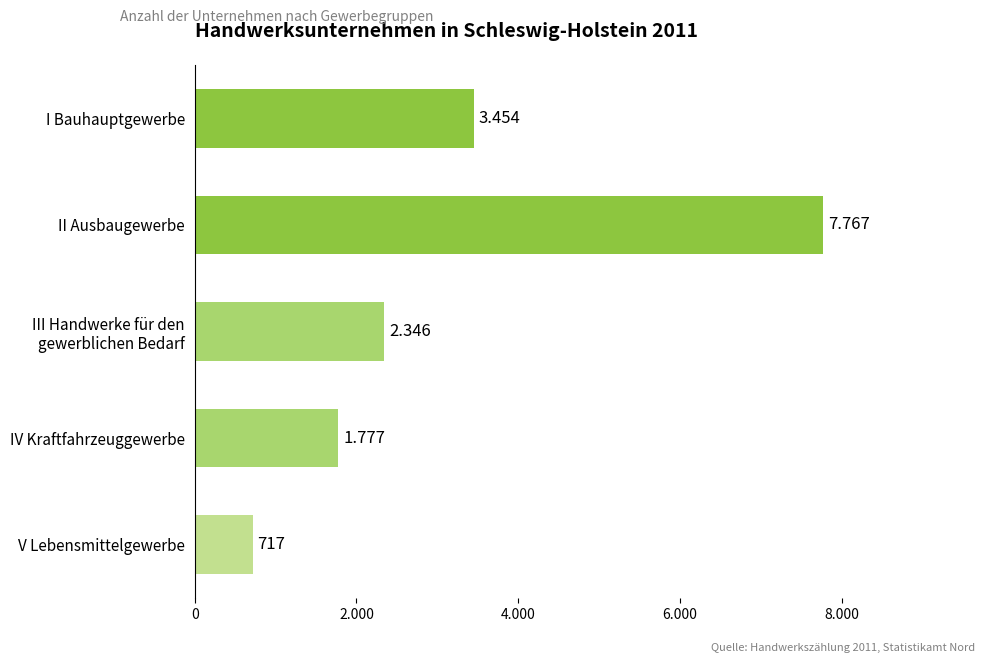

Does the chart contain any negative values?

No